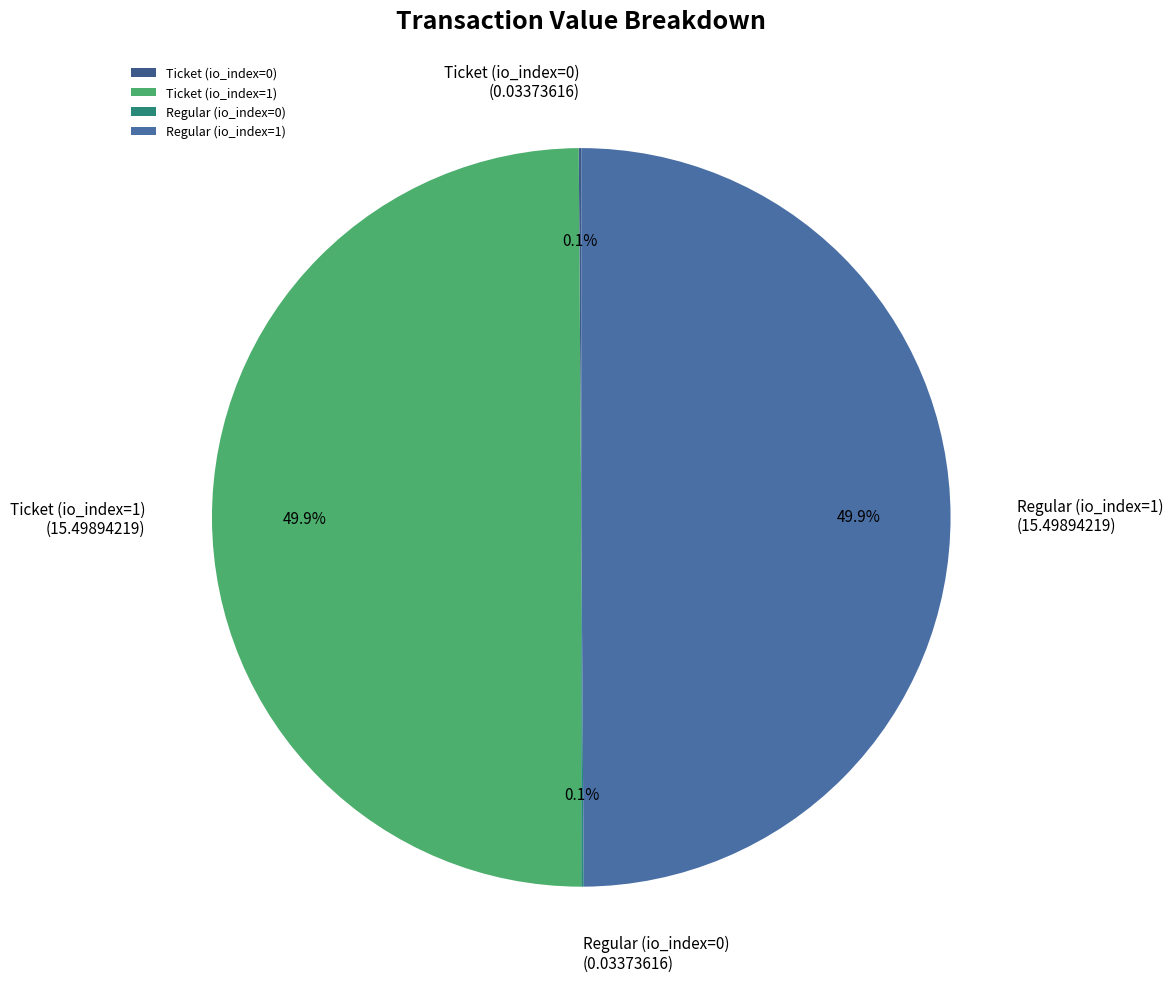

What percentage is NOT represented by Regular (io_index=1)?

50.1%